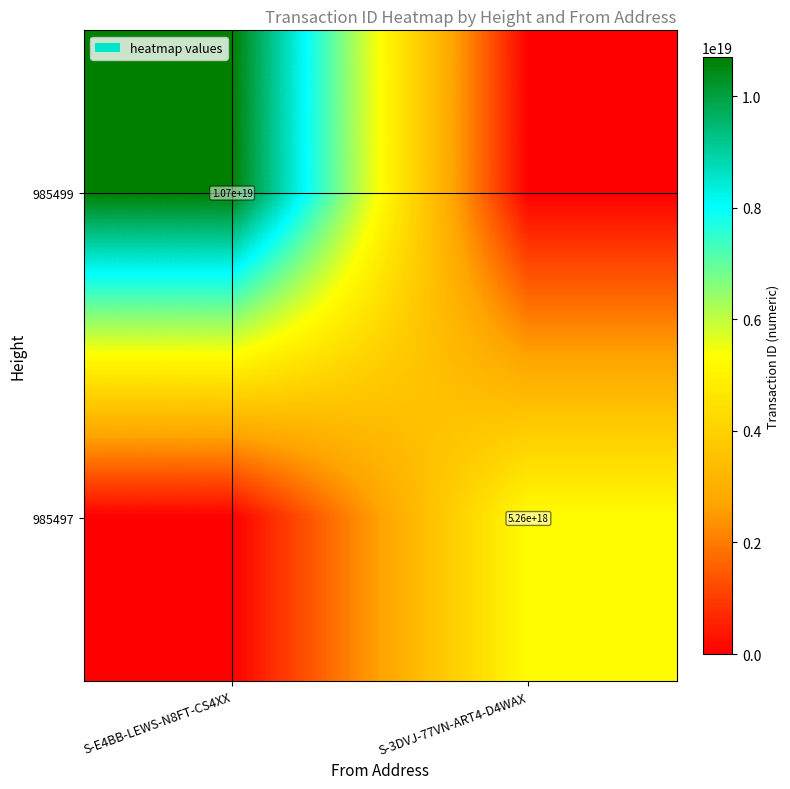

Is the value of 985499 at S-E4BB-LEWS-N8FT-CS4XX greater than the value of 985497 at S-3DVJ-77VN-ART4-D4WAX?

Yes